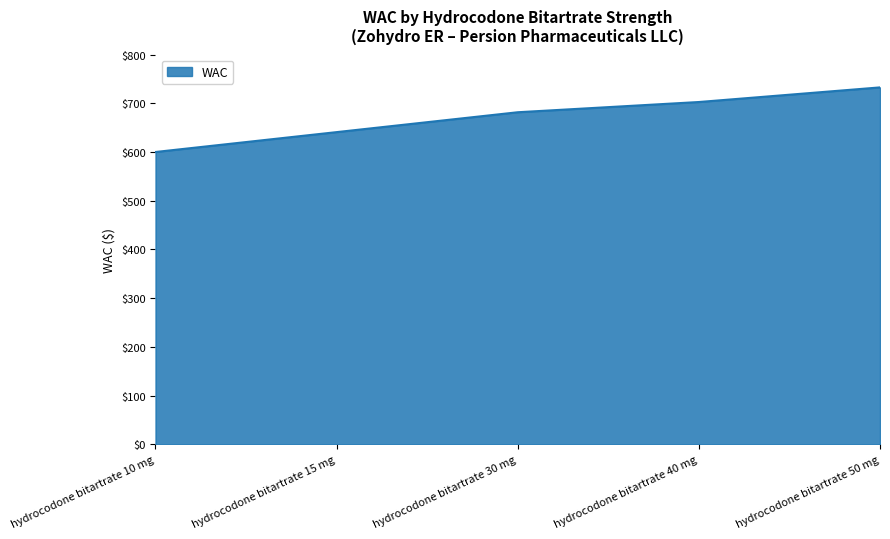

The value at hydrocodone bitartrate 30 mg is 681.6. True or false?

True